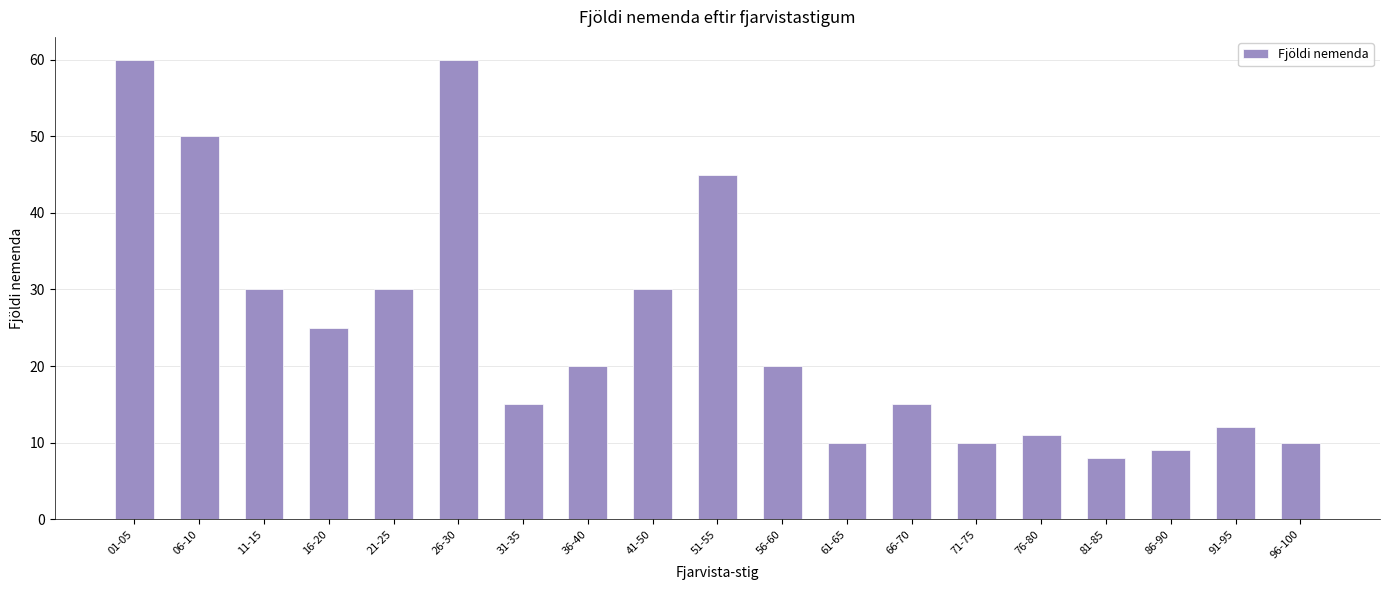

Reading left to right, transcribe all the data shown in this chart.

60	50	30	25	30	60	15	20	30	45	20	10	15	10	11	8	9	12	10